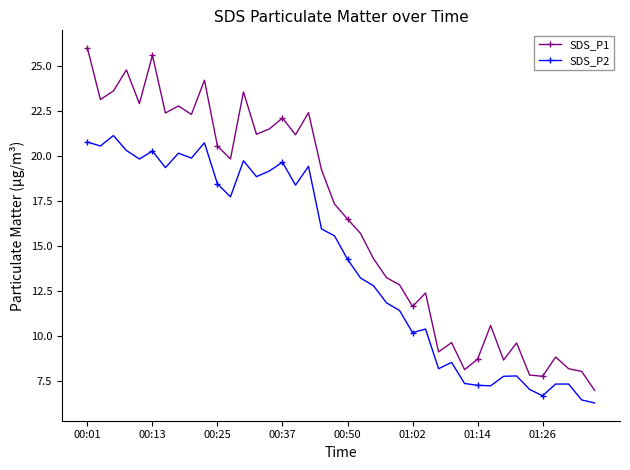

At how many categories does at least one series exceed 11?

27